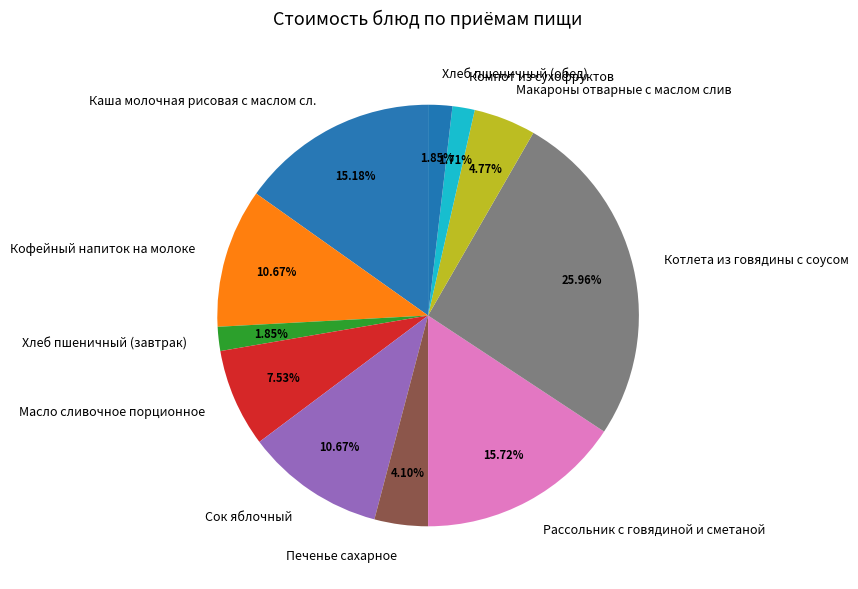

What is the largest slice in the pie chart?

Котлета из говядины с соусом